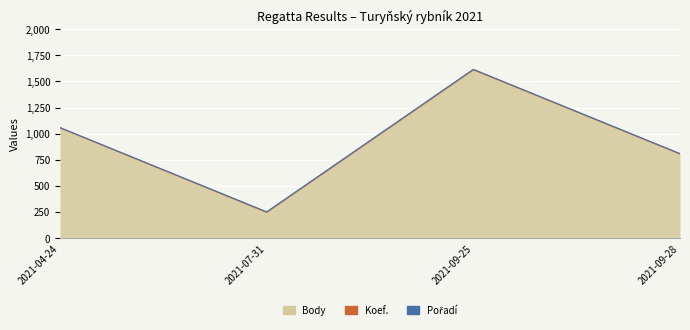

Which category has the highest value in the Koef. series?

2021-09-25